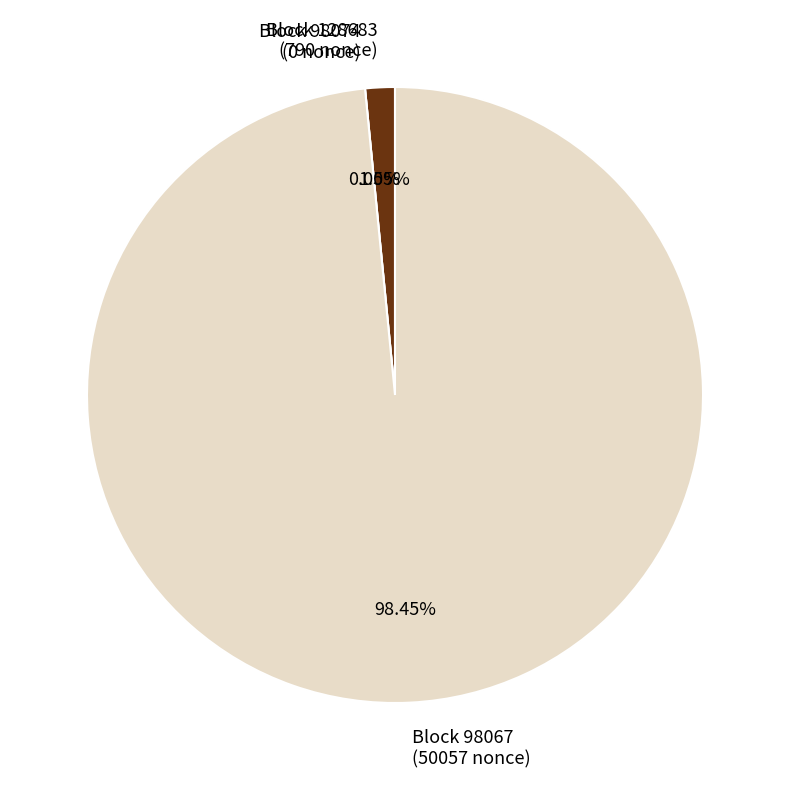

What is the change in value from 98074 to 98067?

+50057